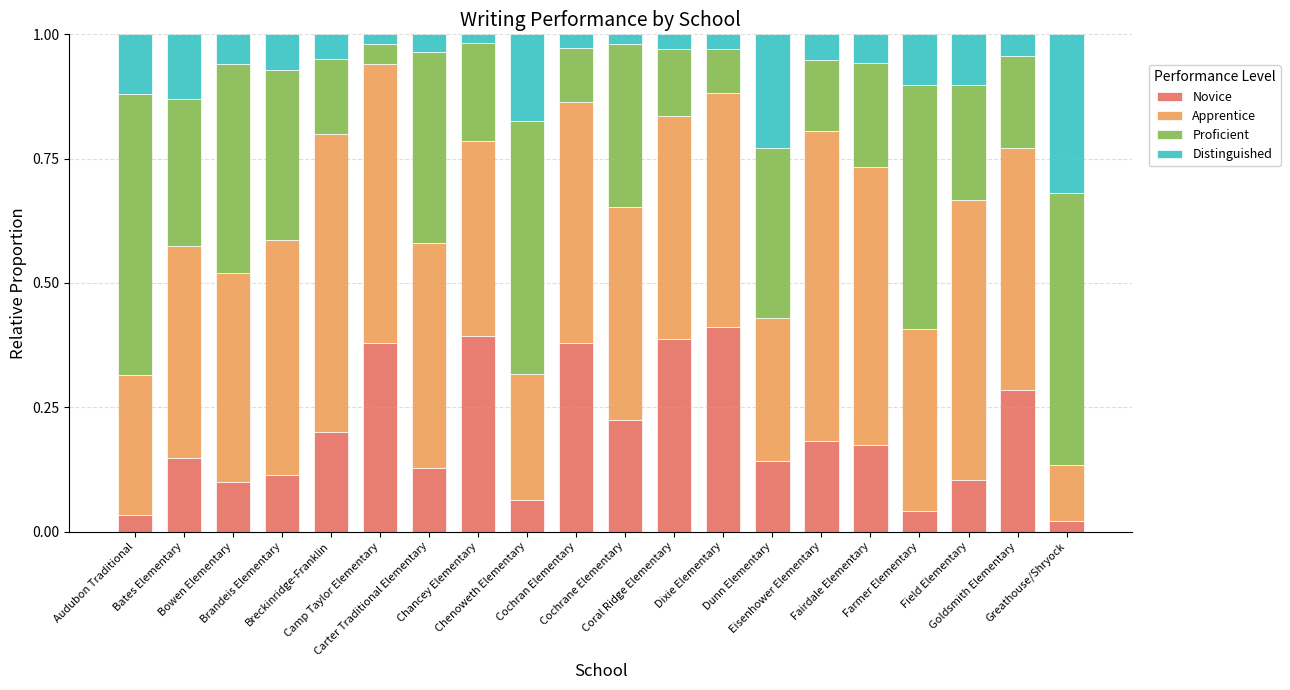

Does the chart contain any negative values?

No